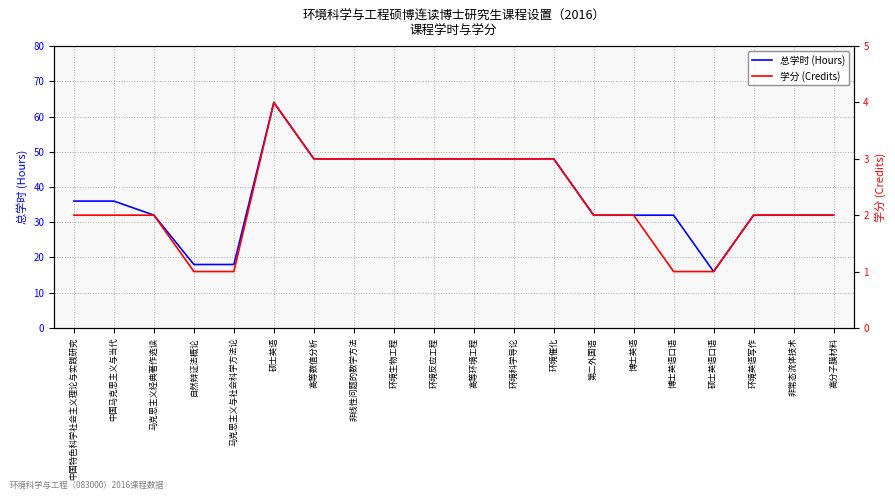

What is the difference between the 总学时 (Hours) values at 中国特色科学社会主义理论与实践研究 and 非线性问题的数学方法?

12